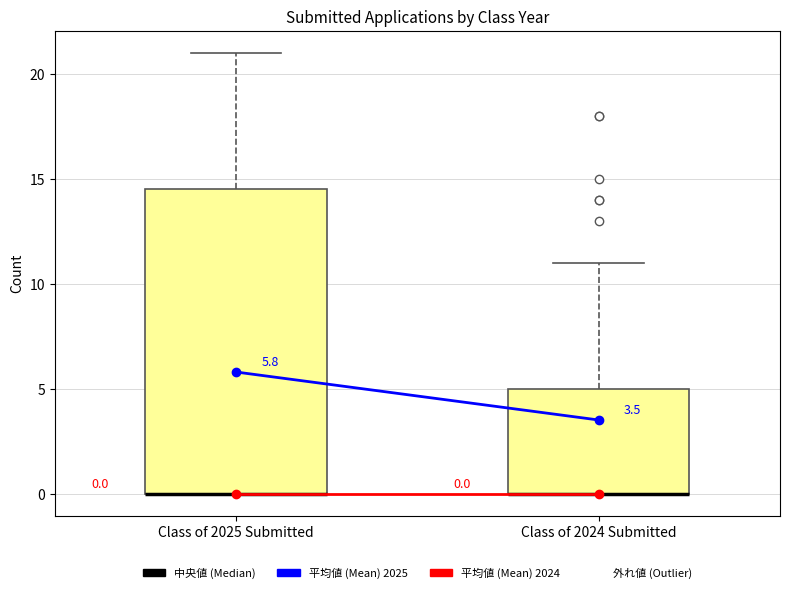

Comparing the boxes themselves (not the whiskers), which one is the tallest?

Class of 2025 Submitted